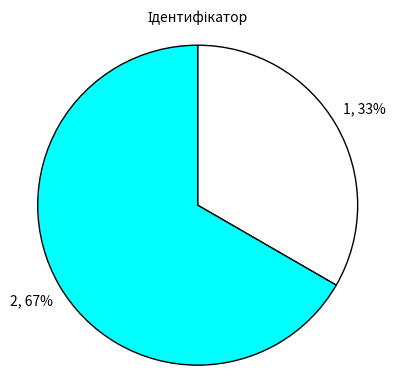

To the nearest percent, what is the average slice percentage?

50%